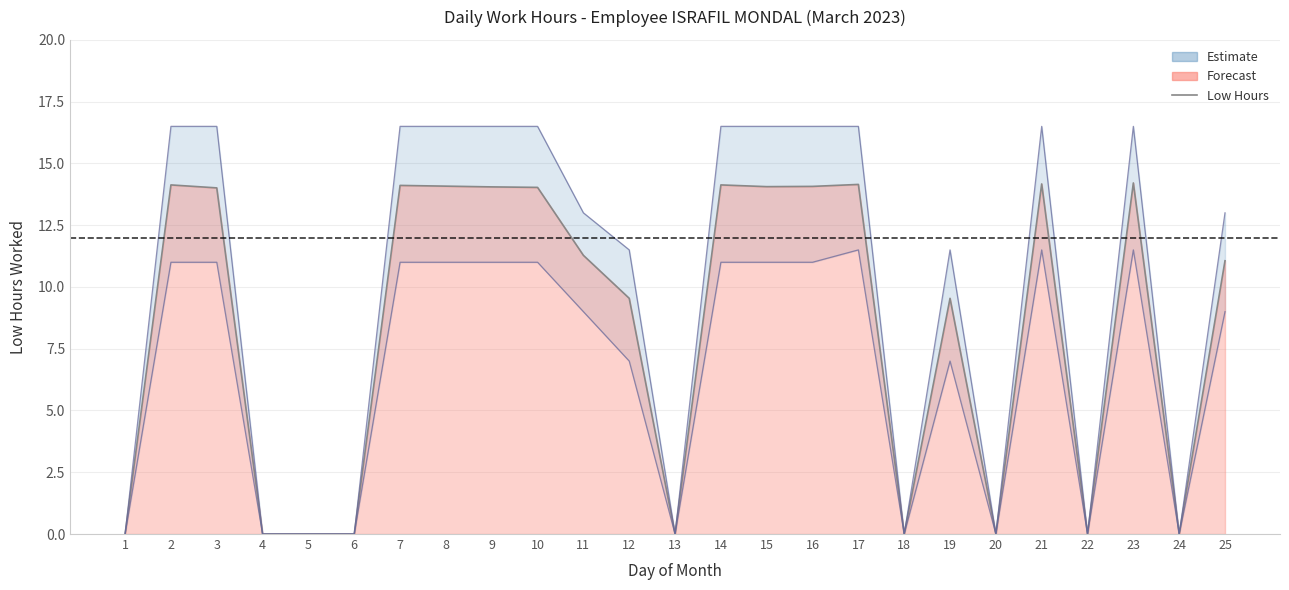

Where is the data nearest to the value 7?

12